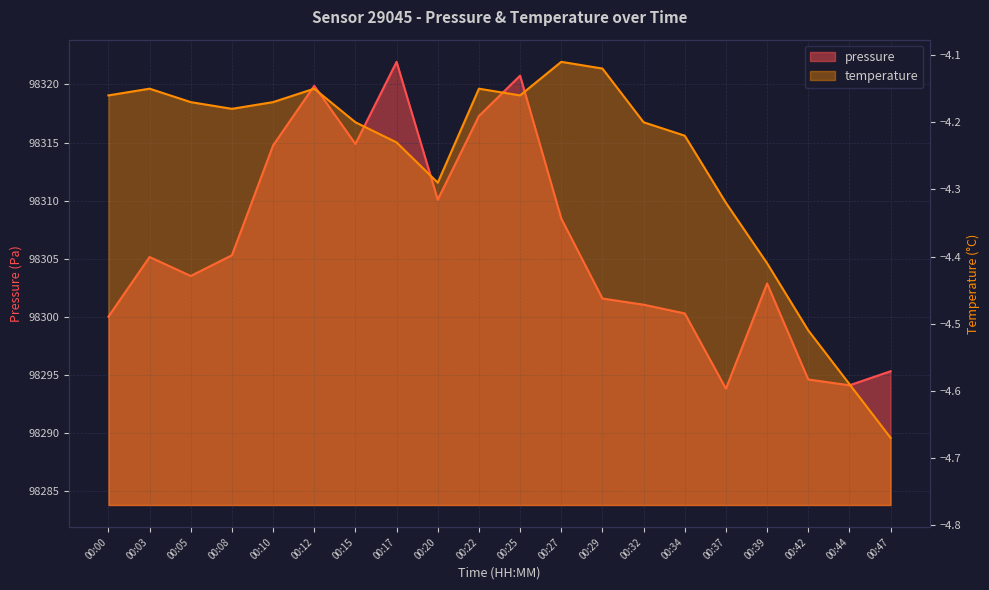

At which label does pressure reach its minimum?

00:37